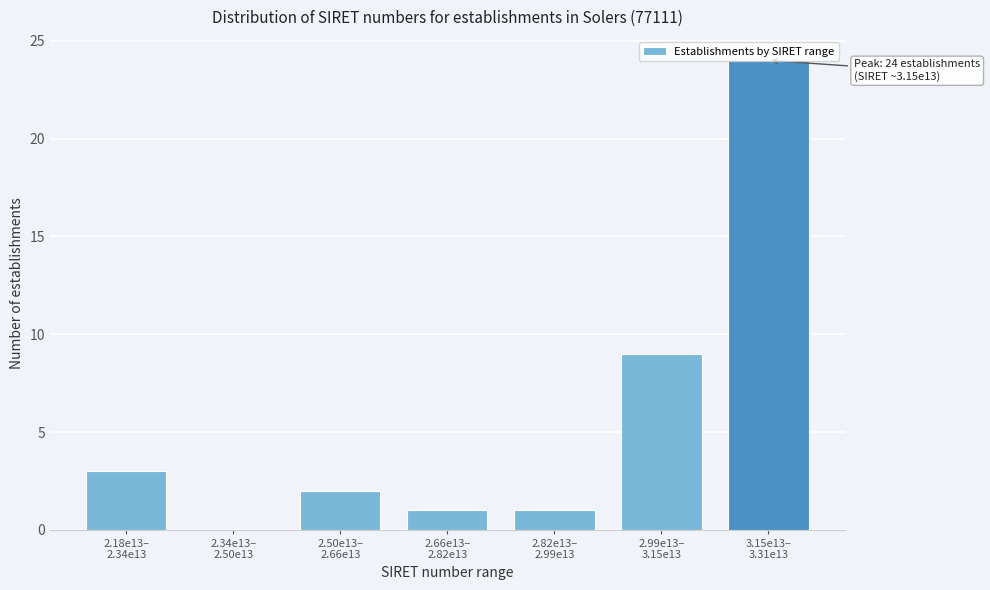

What is the maximum value shown in the chart?

24